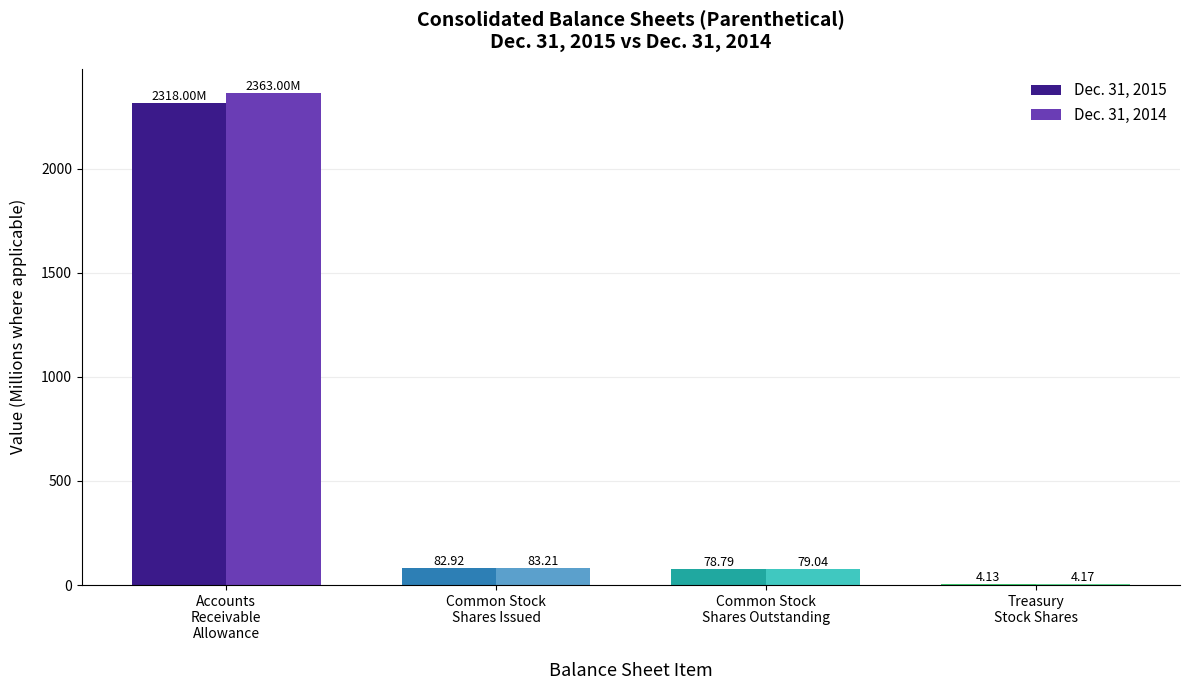

At which category is the sum across all series the highest?

Accounts
Receivable
Allowance